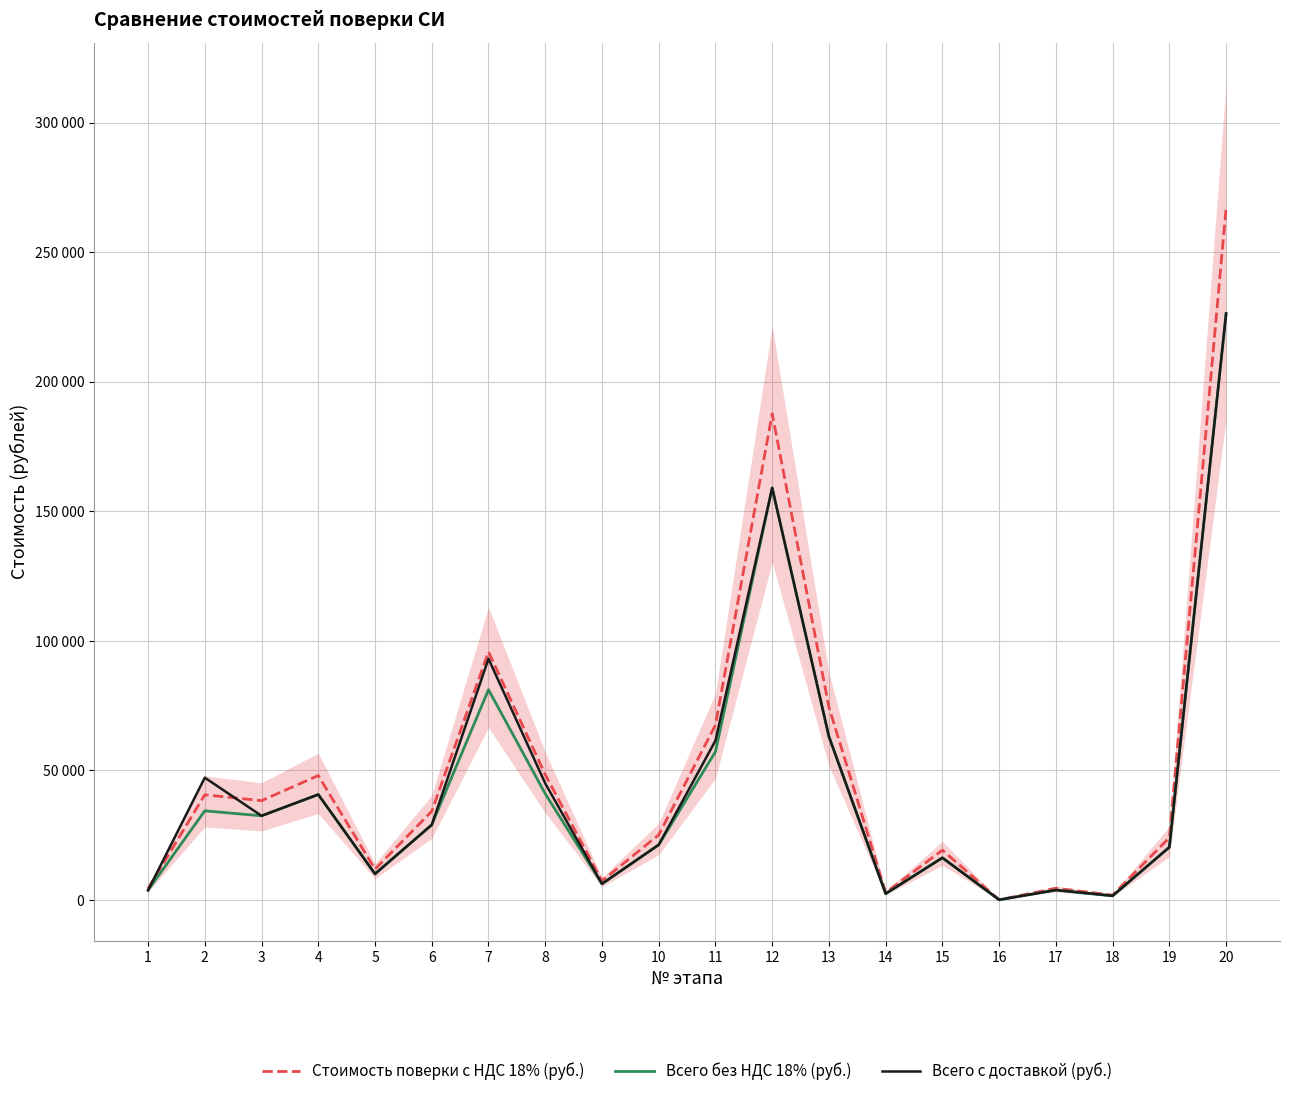

Which series has the largest total across all categories?

Стоимость поверки с НДС 18% (руб.)